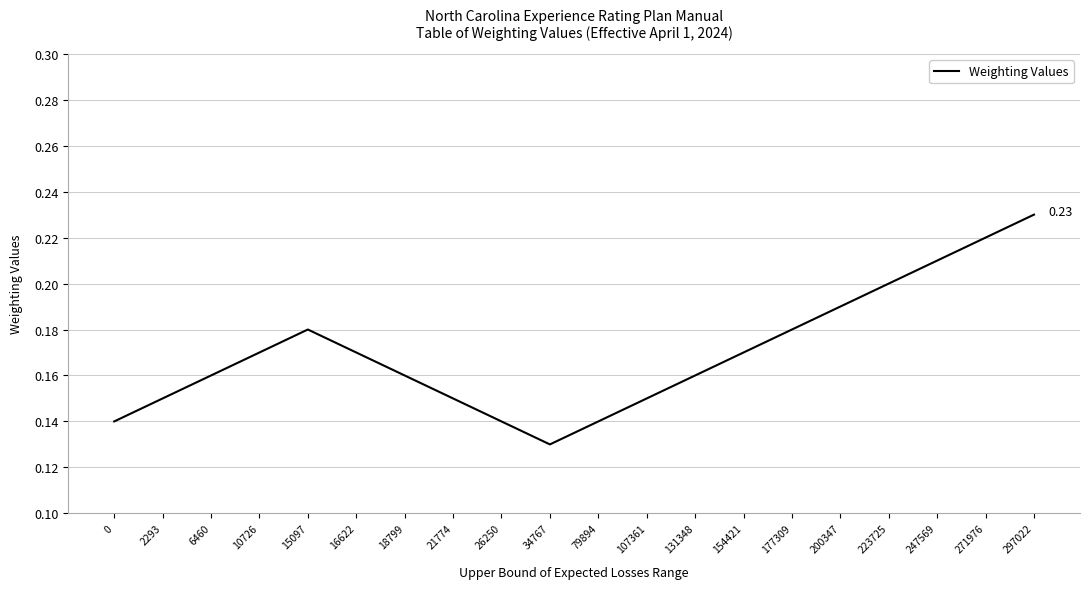

Which has a higher value, 34767 or 200347?

200347